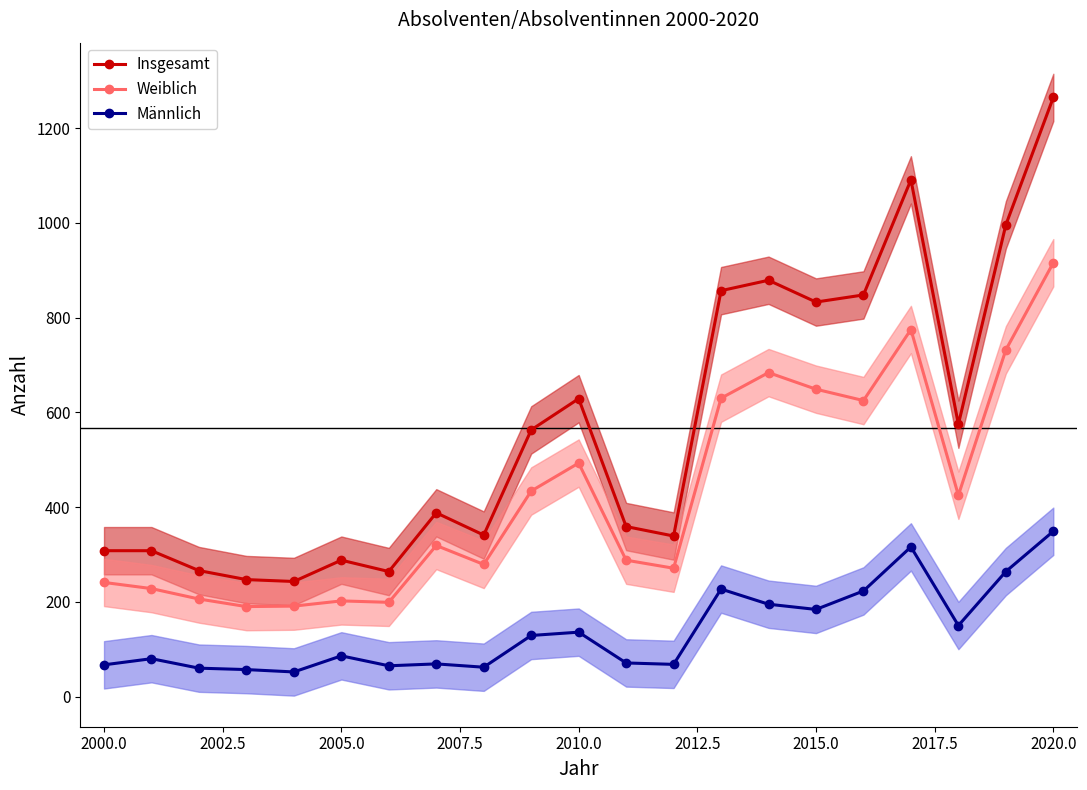

At which label is Insgesamt closest to 754?

2015.0